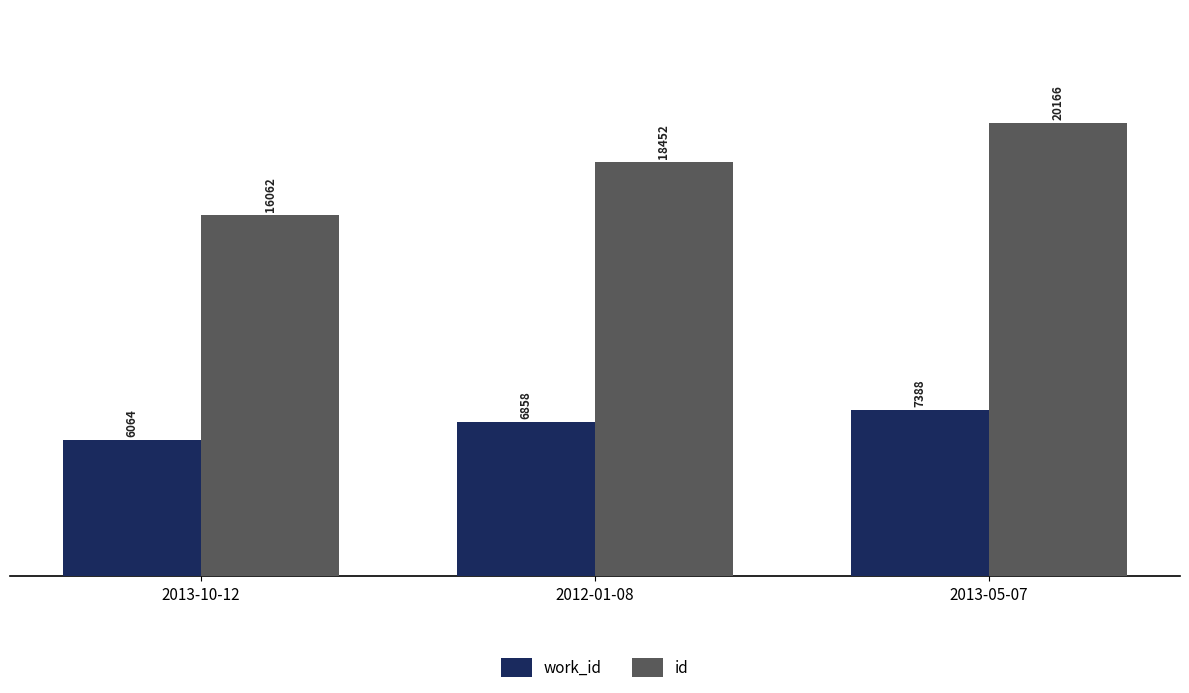

Rank the categories by id value from lowest to highest.

2013-10-12, 2012-01-08, 2013-05-07